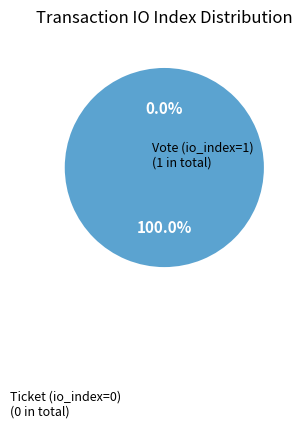

True or false: Ticket (io_index=0) accounts for 1% of the total.

False